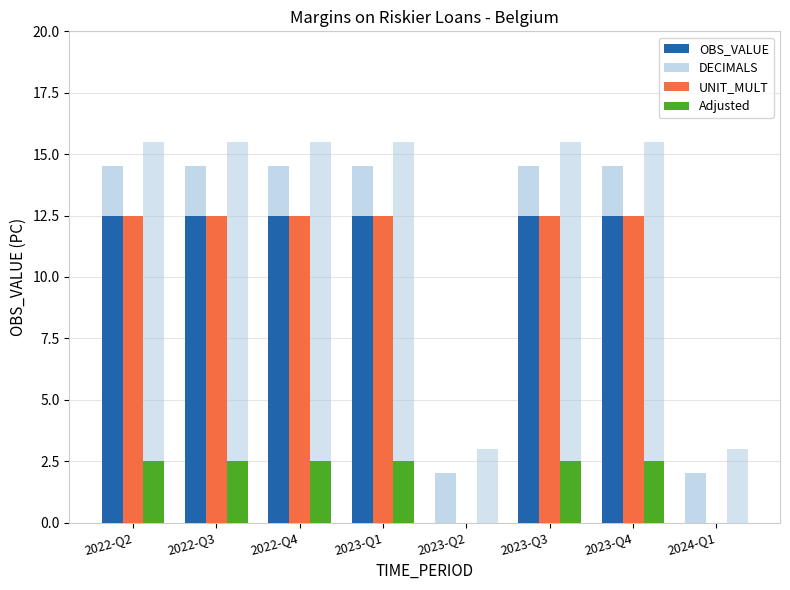

What is the difference between the maximum and second lowest values in the Adjusted series?

2.5